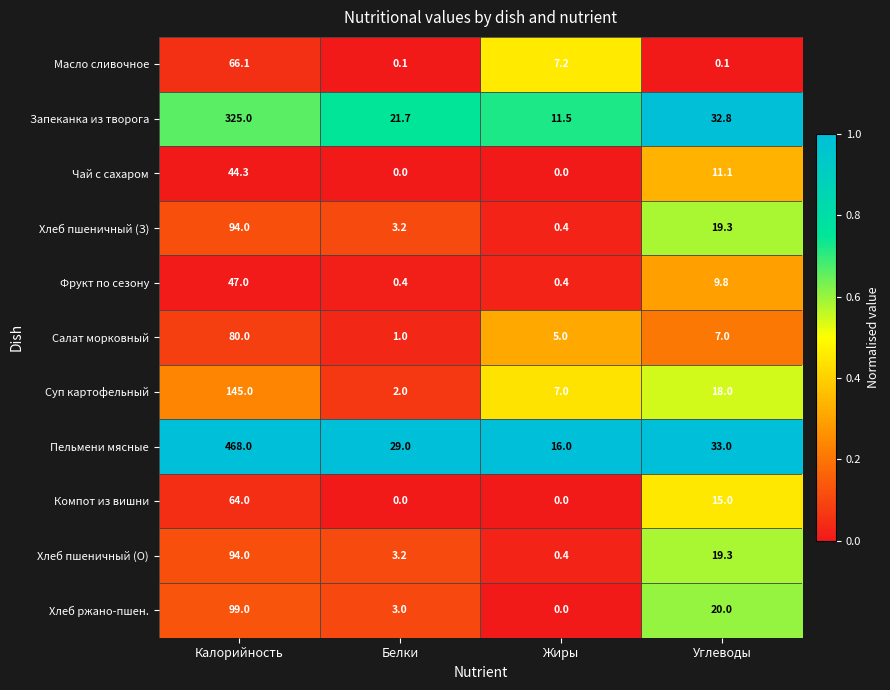

Is the value of Хлеб пшеничный (З) at Калорийность greater than the value of Компот из вишни at Углеводы?

Yes